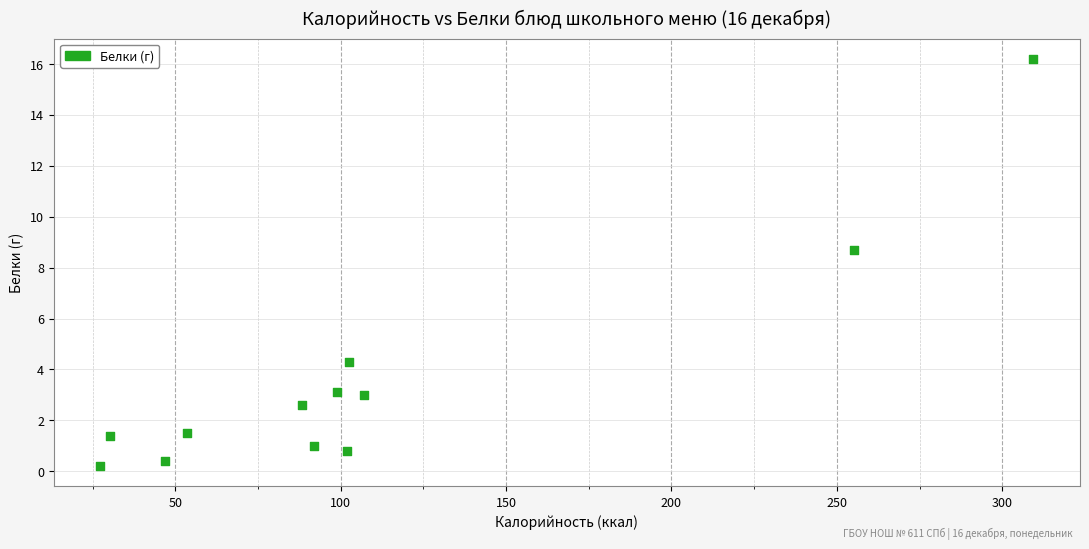

What Y value in the scatter plot is closest to 8?

8.7